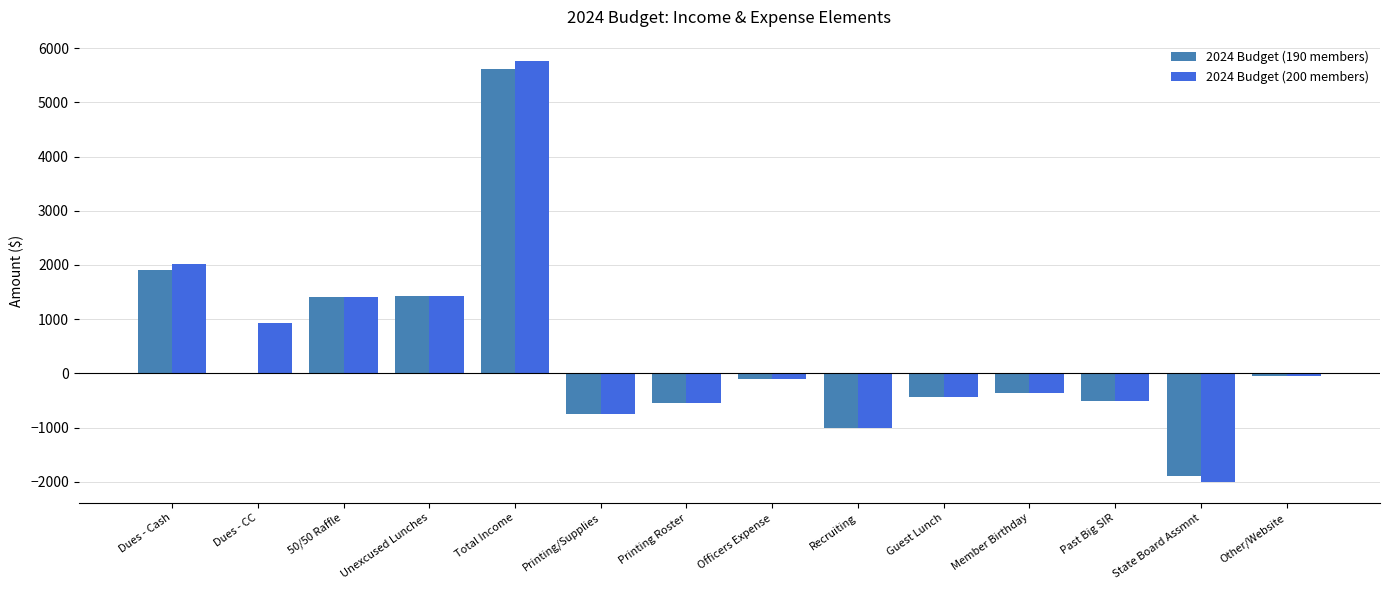

Between 50/50 Raffle and State Board Assmnt, which series saw the biggest shift?

2024 Budget (200 members)